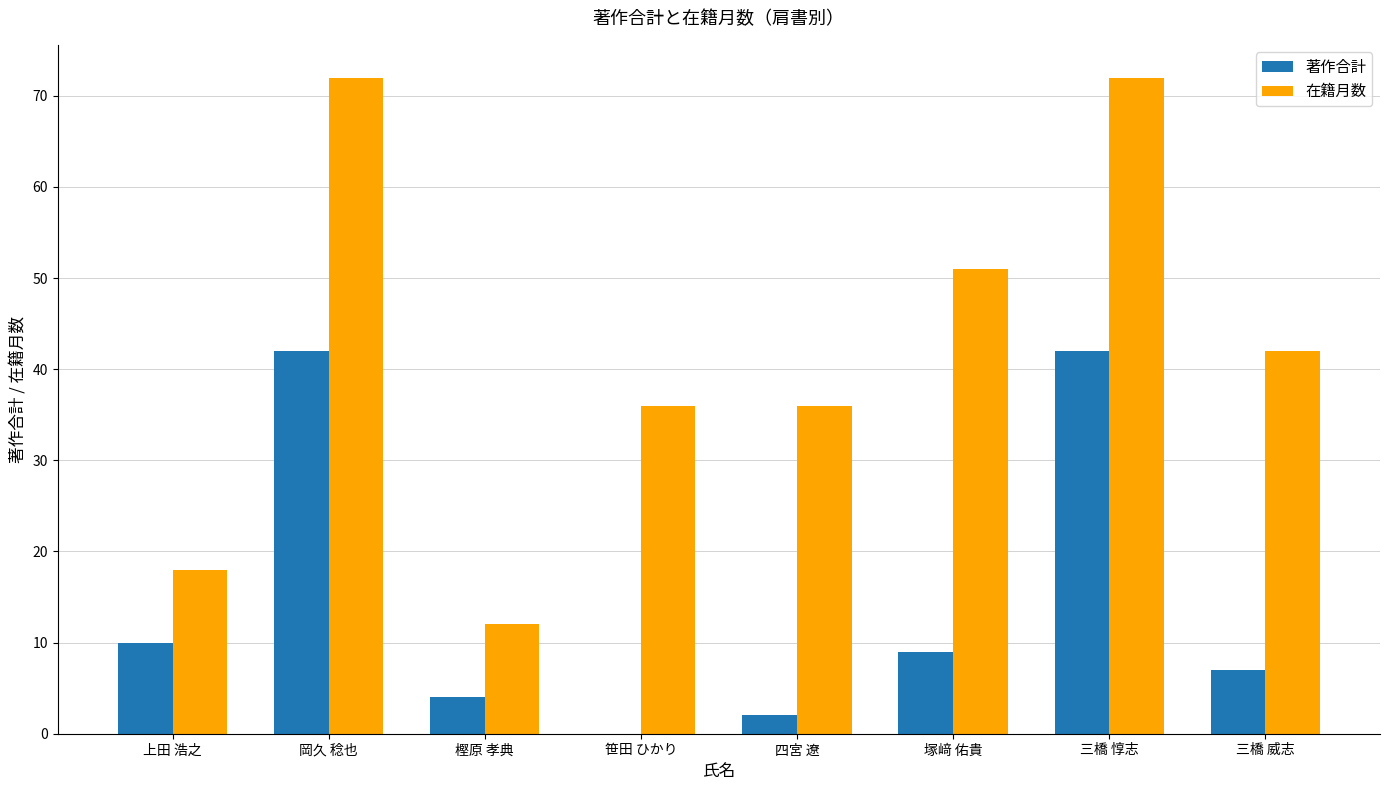

Reading left to right, extract all data points from this chart.

著作合計: 上田 浩之=10	岡久 稔也=42	樫原 孝典=4	笹田 ひかり=0	四宮 遼=2	塚﨑 佑貴=9	三橋 惇志=42	三橋 威志=7
在籍月数: 上田 浩之=18	岡久 稔也=72	樫原 孝典=12	笹田 ひかり=36	四宮 遼=36	塚﨑 佑貴=51	三橋 惇志=72	三橋 威志=42